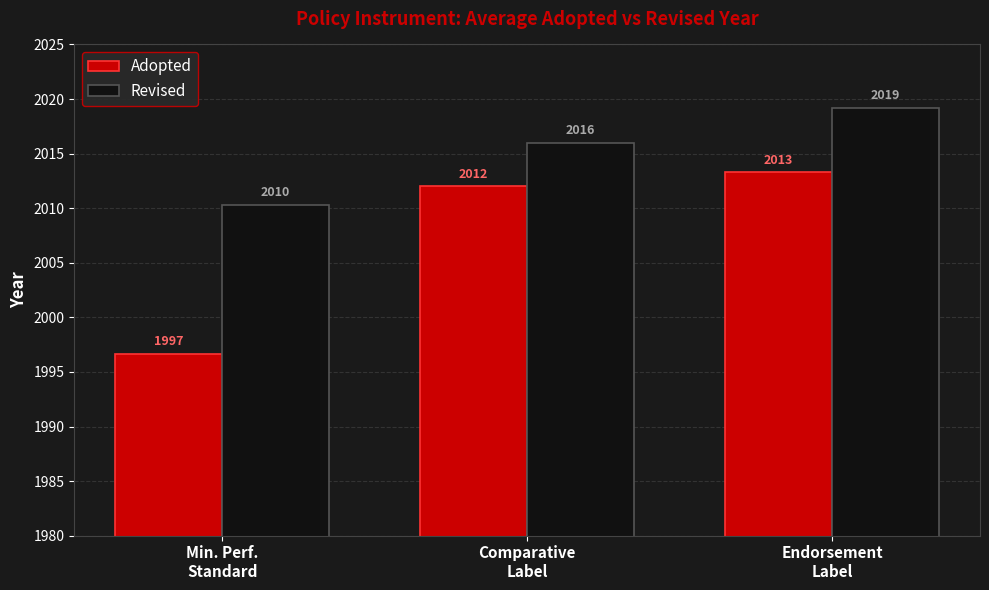

The value of Revised at Endorsement
Label is 2019.2. True or false?

True